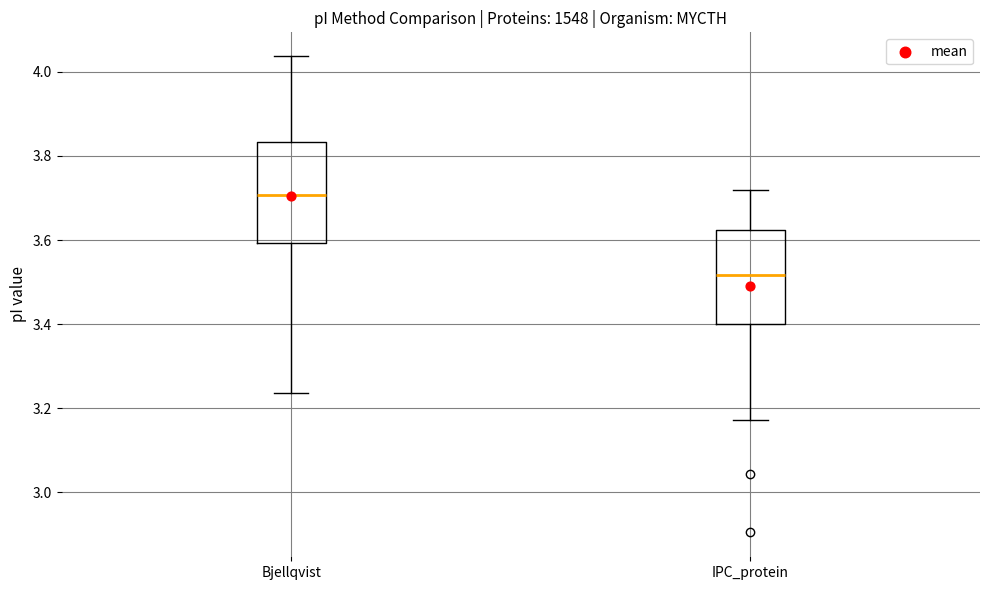

Reading left to right, transcribe this box plot: for each box, give where its median line is, the range the box spans, and where its two whiskers end, as read against the y-axis. The values are not printed on the chart, so give them approximately, as read against the axis.

Bjellqvist: median 3.70, box 3.60 to 3.84, whiskers 3.24 to 4.04
IPC_protein: median 3.52, box 3.40 to 3.62, whiskers 3.18 to 3.72